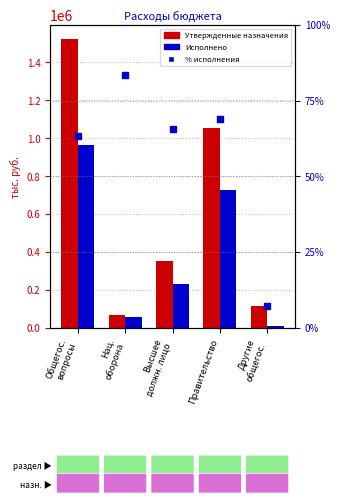

Which category has the highest value in the Утвержденные назначения series?

Общегос.
вопросы